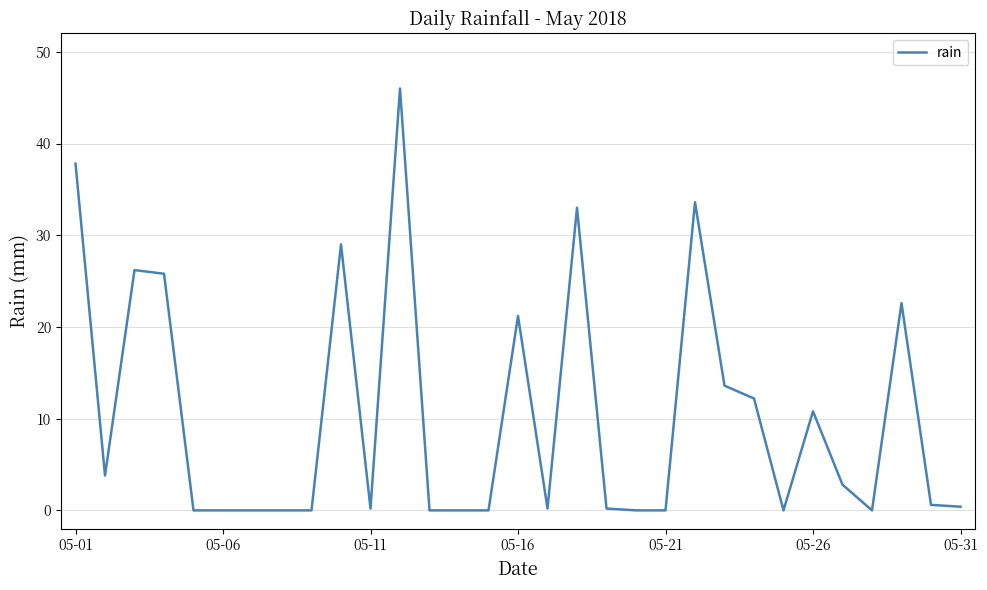

What is the maximum value shown in the chart?

46.0